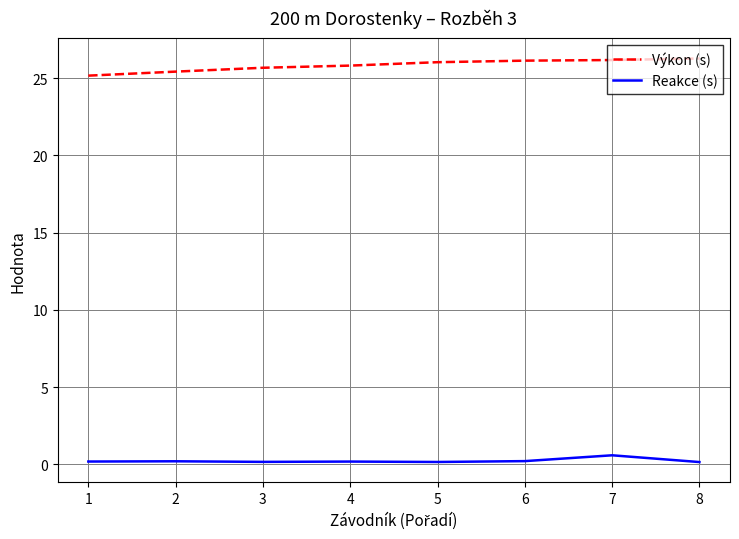

What is the maximum value shown in the chart?

26.3